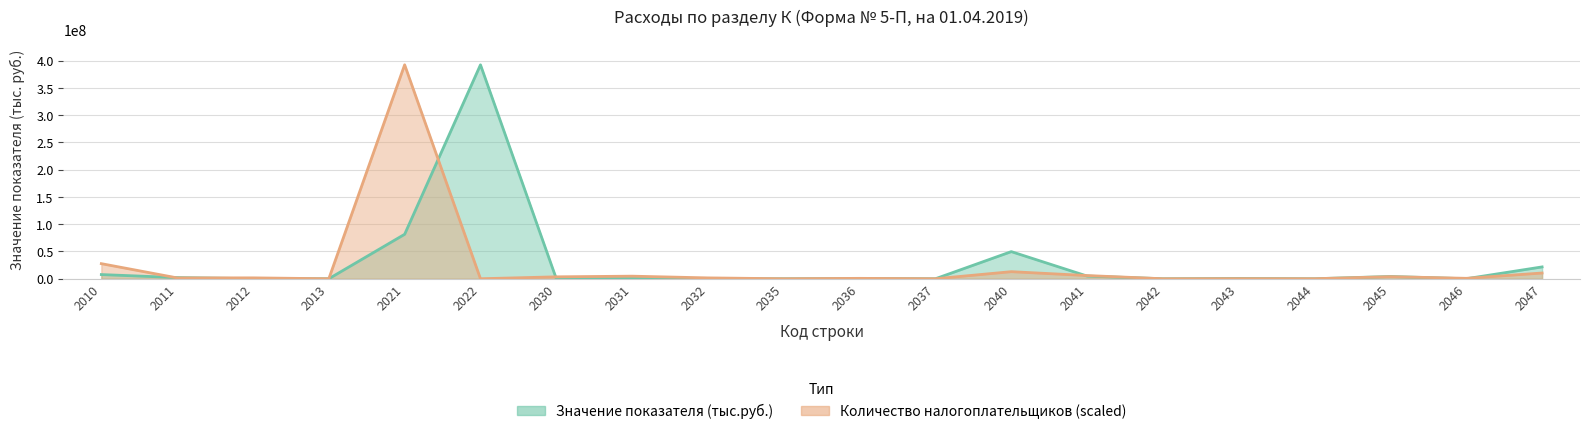

At which label is Количество налогоплательщиков closest to 196179312?

2010